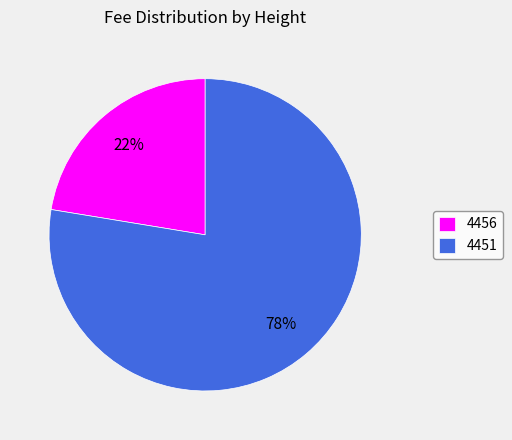

What is the ratio of the value at 4456 to the value at 4451?

0.3